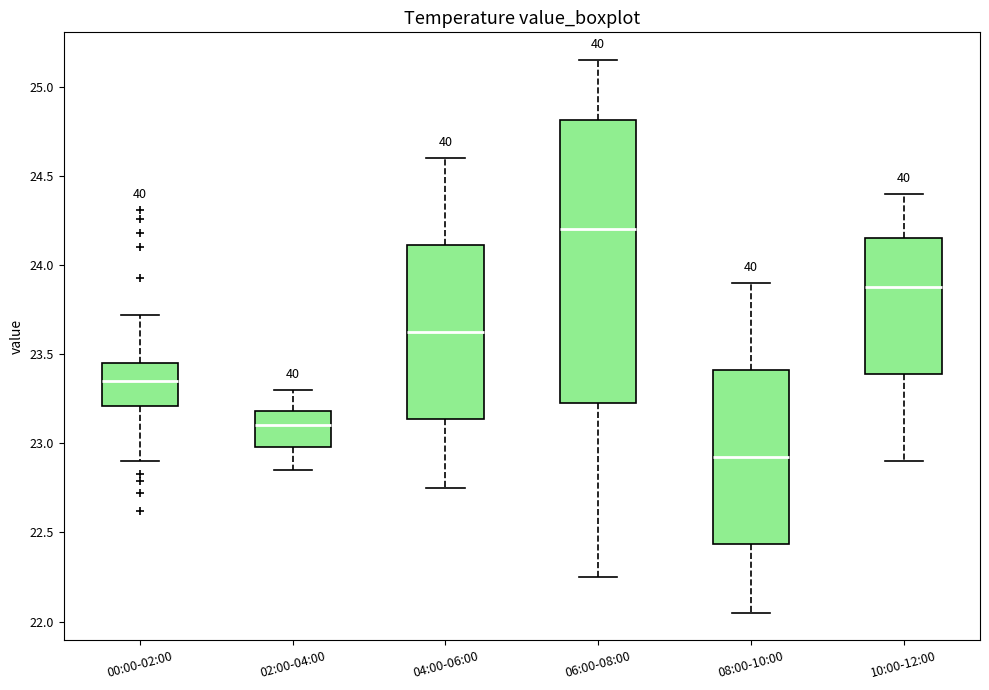

Which box's median line is the highest?

06:00-08:00